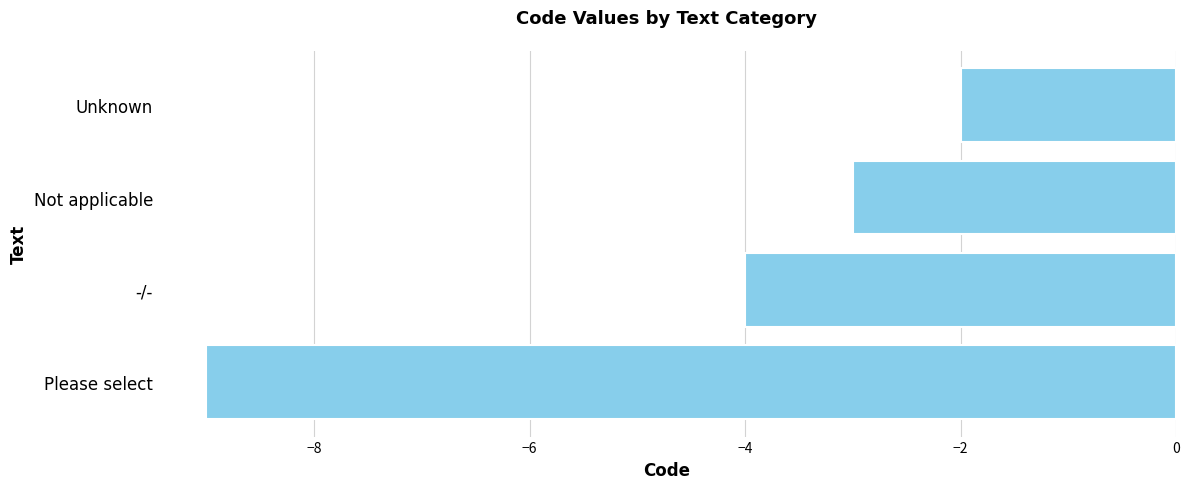

What is the change in value from -/- to Not applicable?

+1